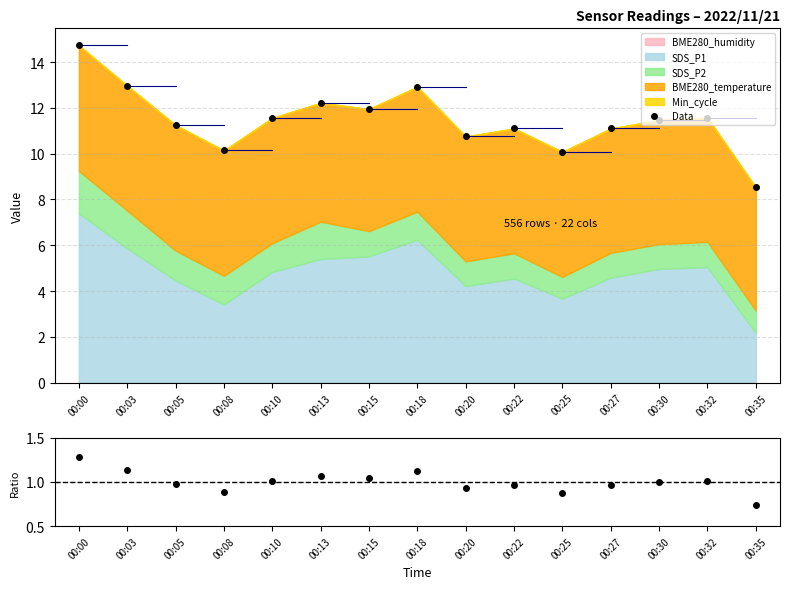

Where is the first local maximum?

00:13